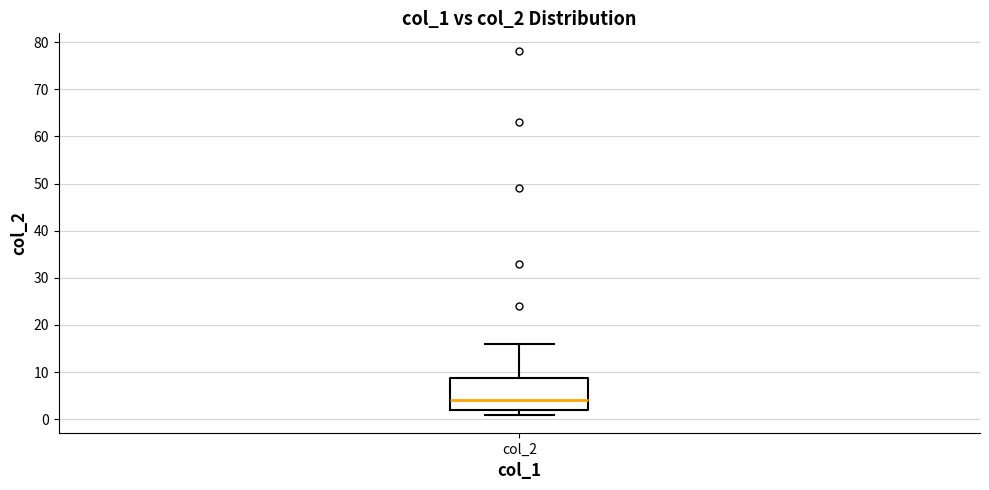

Where is the upper edge of the box for col_2 on the y-axis? The values are not printed on the chart, so give them approximately, as read against the axis.

9